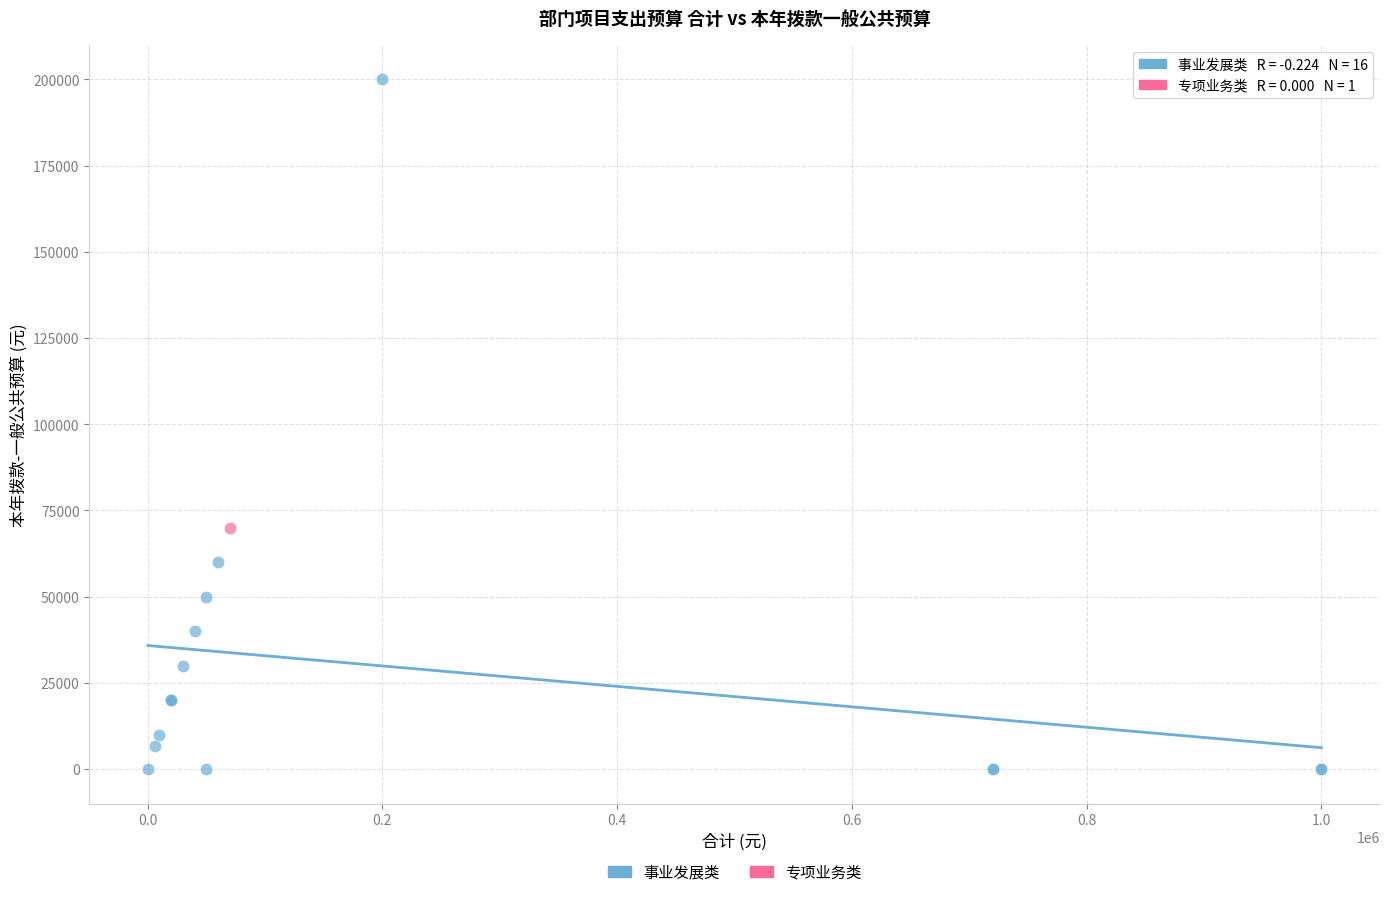

What are all the series names shown in the legend?

事业发展类, 专项业务类